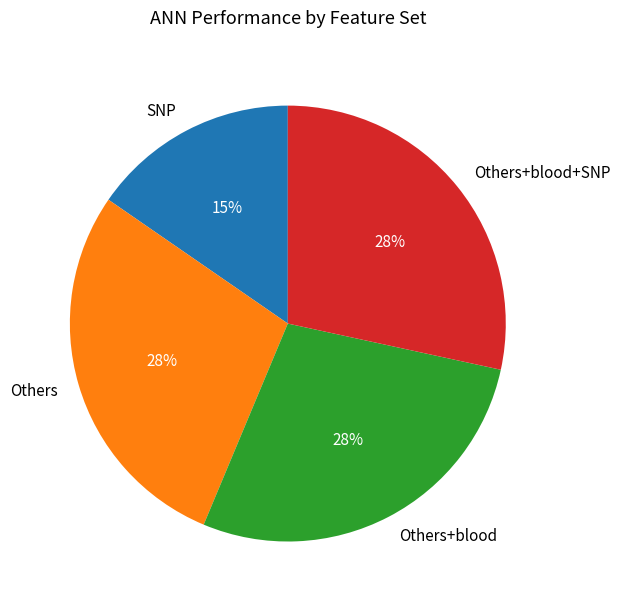

Is it true that Others is 19% of the pie?

False